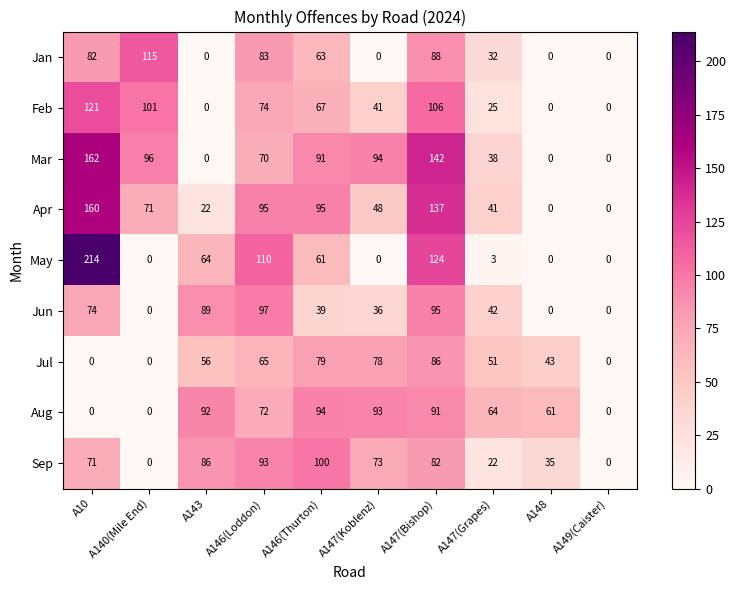

Count the number of data series in this chart.

9